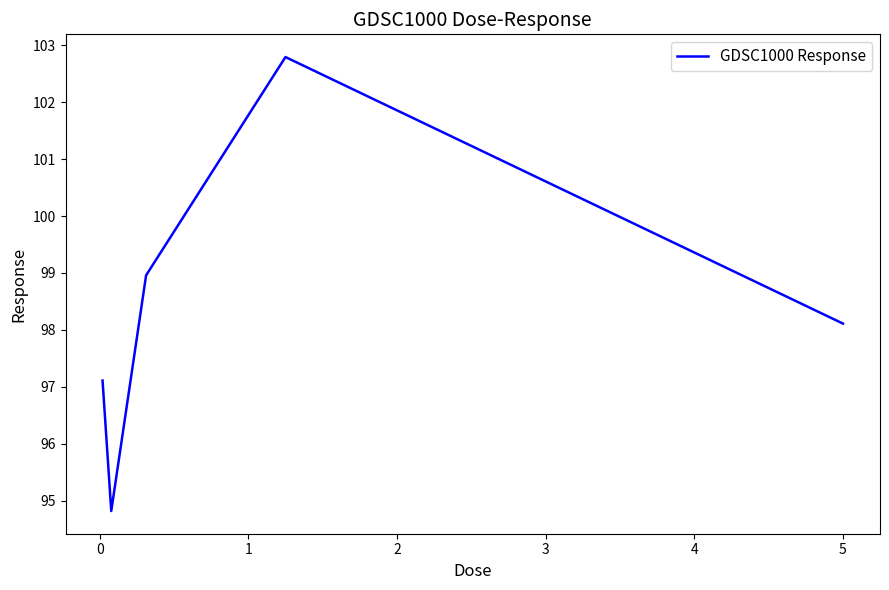

What is the smallest value displayed?

94.8